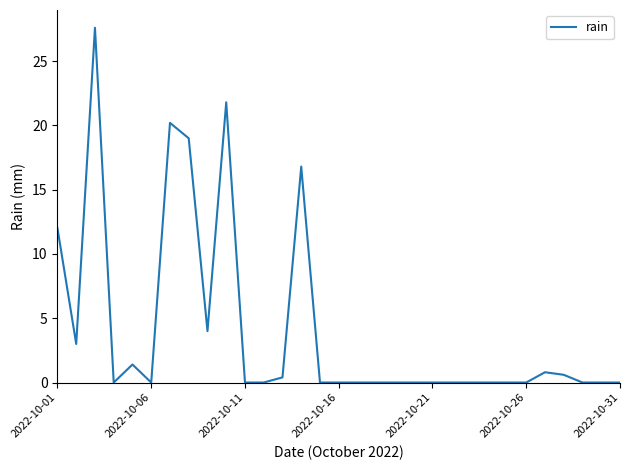

True or false: the data shows 0.0 at 2022-10-26.

True